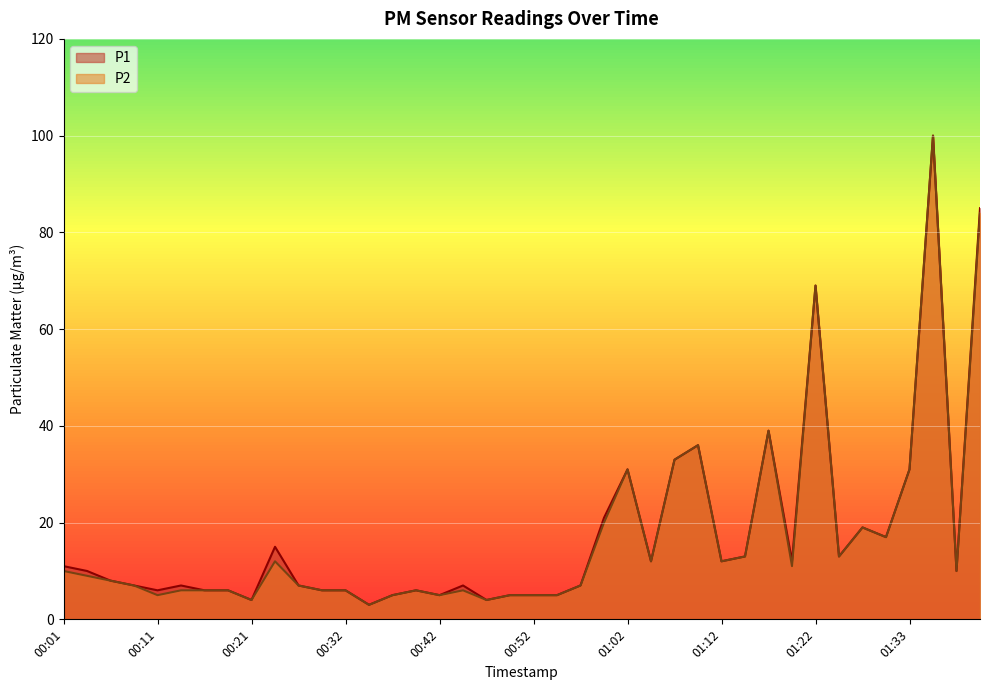

At which category does P1 reach its first local peak?

00:13